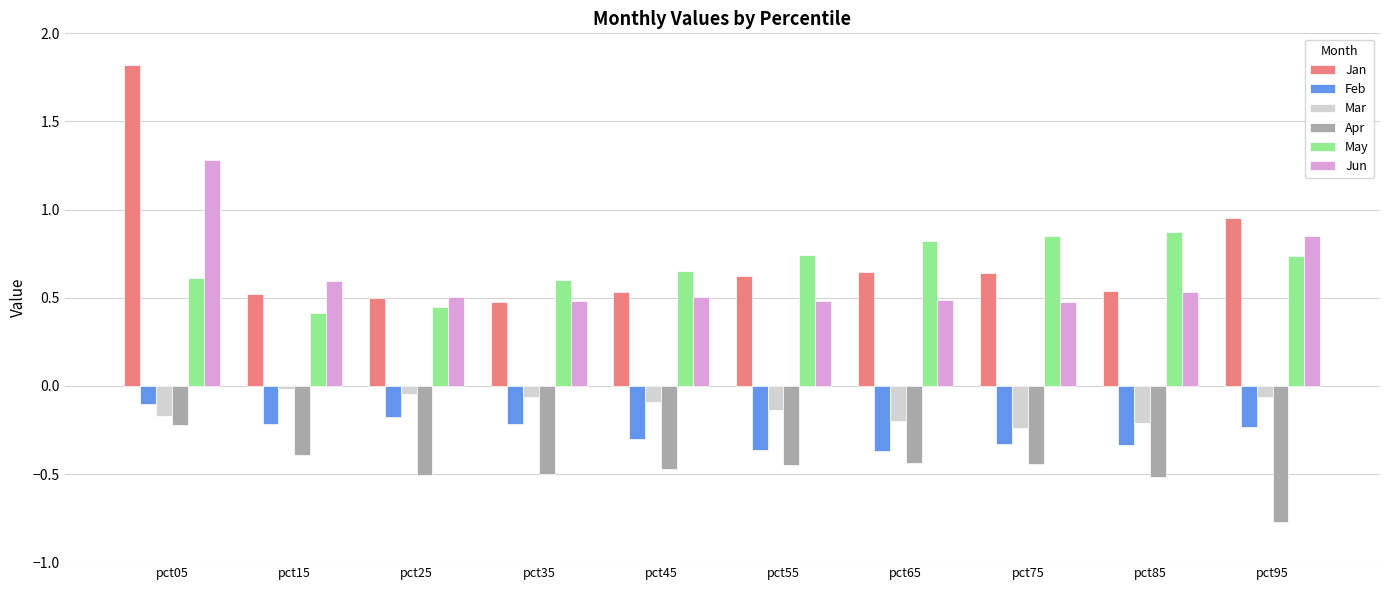

What is the sum of the Jan values at pct95 and pct65?

1.6